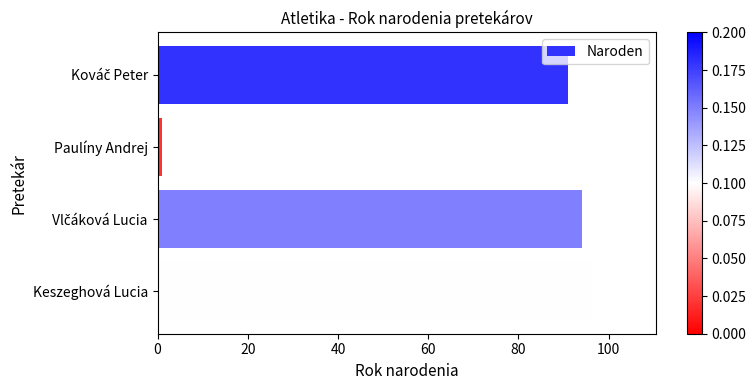

What is the approximate value at Keszeghová Lucia?

96